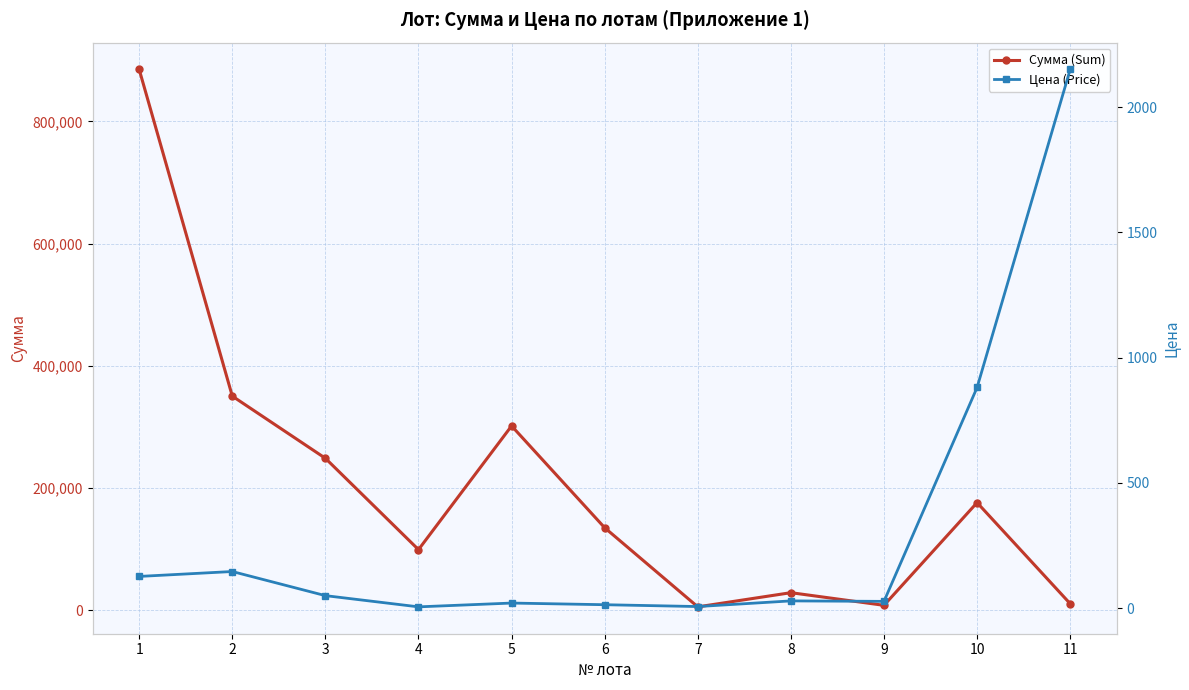

Which has a higher value, 2 or 6?

2